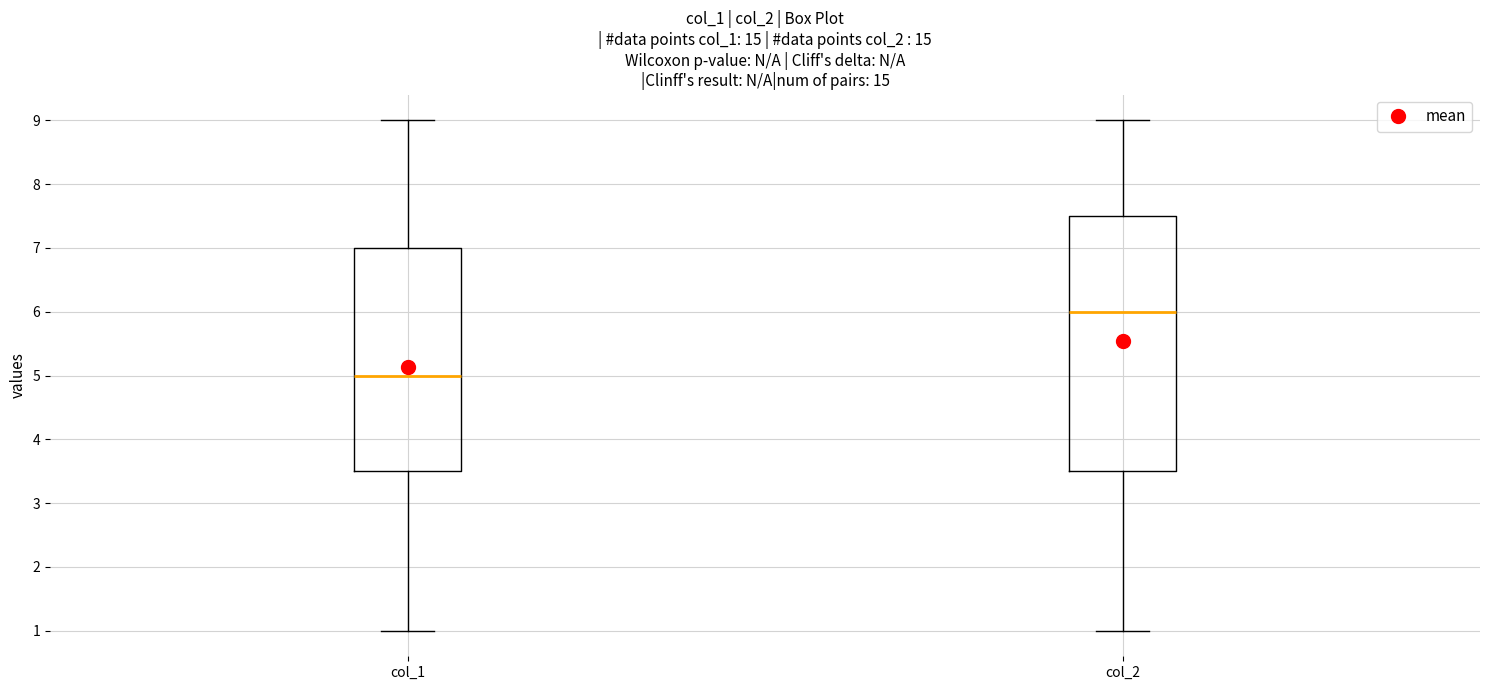

Reading left to right, read every box against the y-axis: the position of its median line, the range the box covers, and the ends of its whiskers. The values are not printed on the chart, so give them approximately, as read against the axis.

col_1: median 5.0, box 3.5 to 7.0, whiskers 1.0 to 9.0
col_2: median 6.0, box 3.5 to 7.5, whiskers 1.0 to 9.0